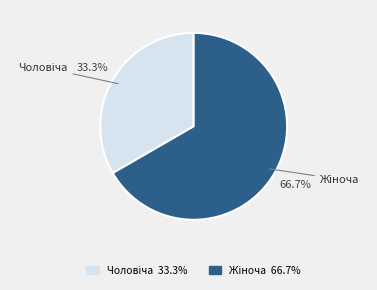

Is there any slice that represents more than half of the pie?

Yes